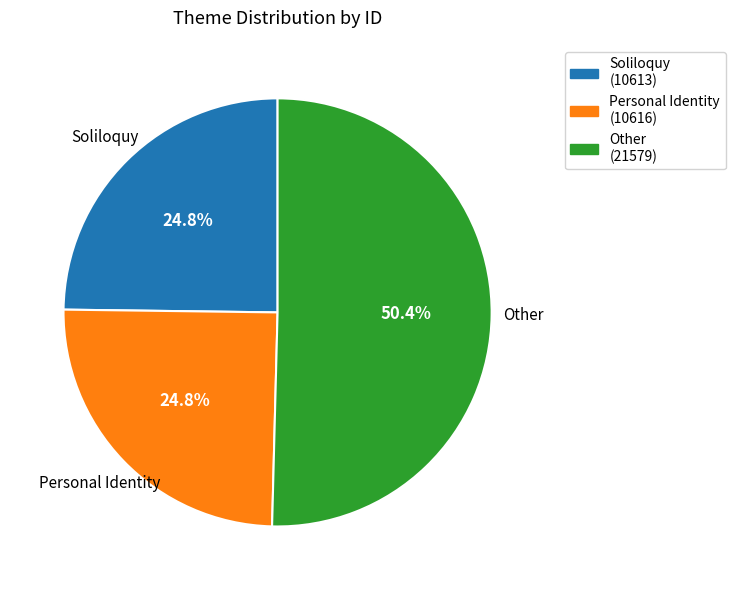

What is the total percentage of Personal Identity and Soliloquy?

49.6%